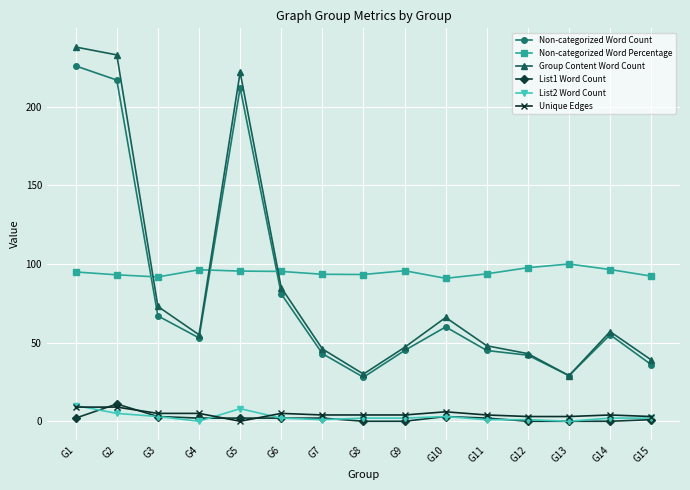

Is the value of Group Content Word Count at G6 greater than the value of Unique Edges at G1?

Yes